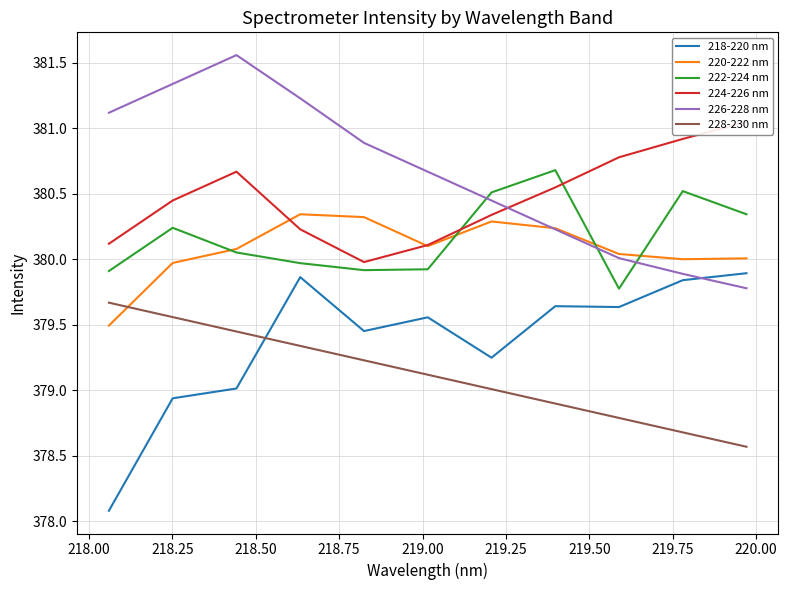

After their last crossing, which series has the higher values: 226-228 nm or 218-220 nm?

218-220 nm